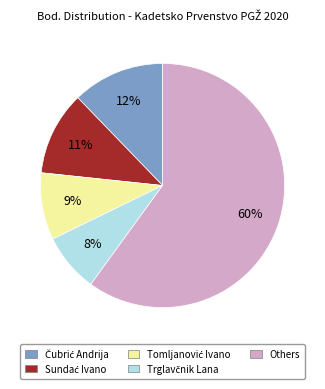

Which slice represents more than half of the pie?

Others